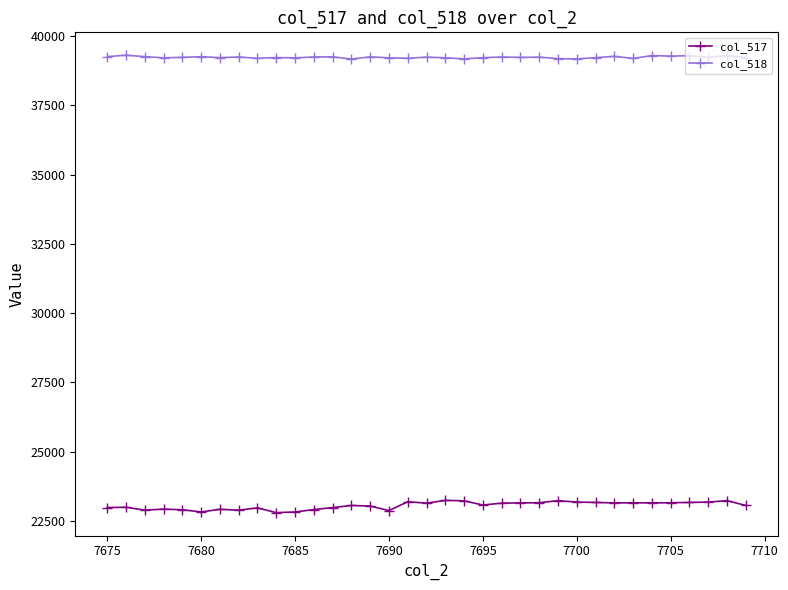

What is the greatest value displayed?

39307